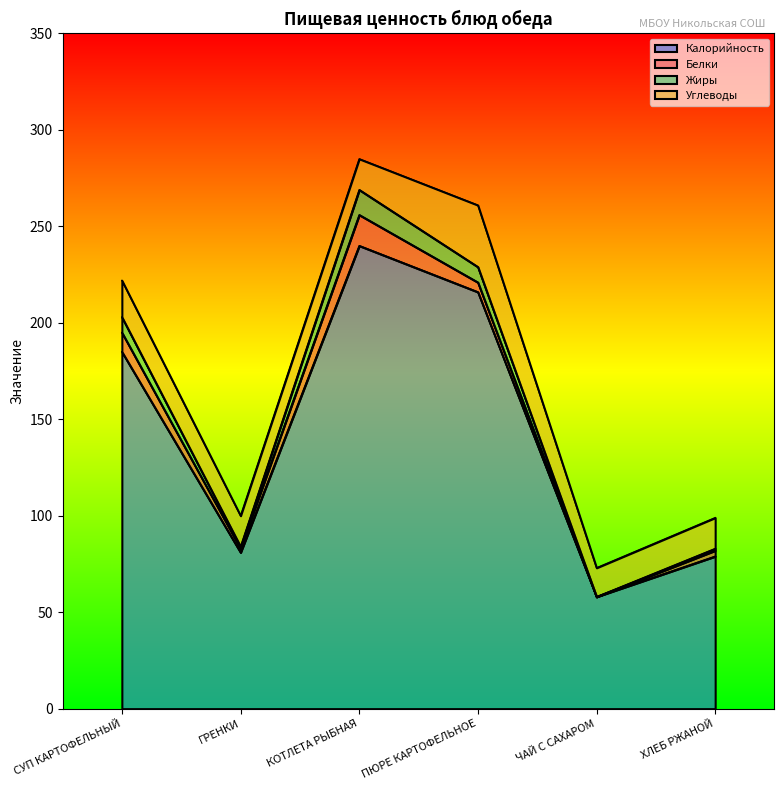

Does the chart have visible grid lines?

No